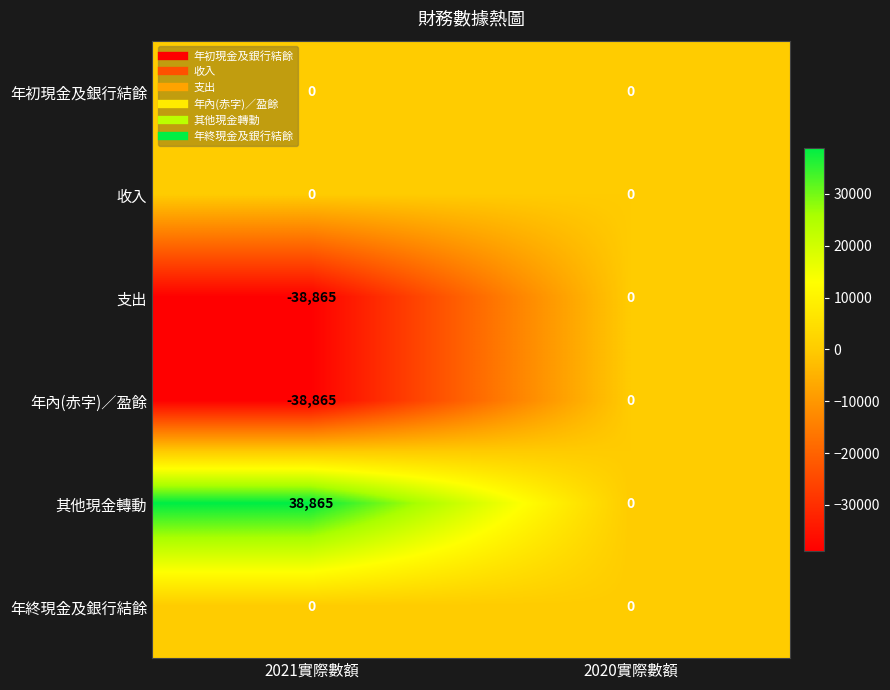

Is the value of 收入 at 2021實際數額 greater than the value of 支出 at 2021實際數額?

Yes